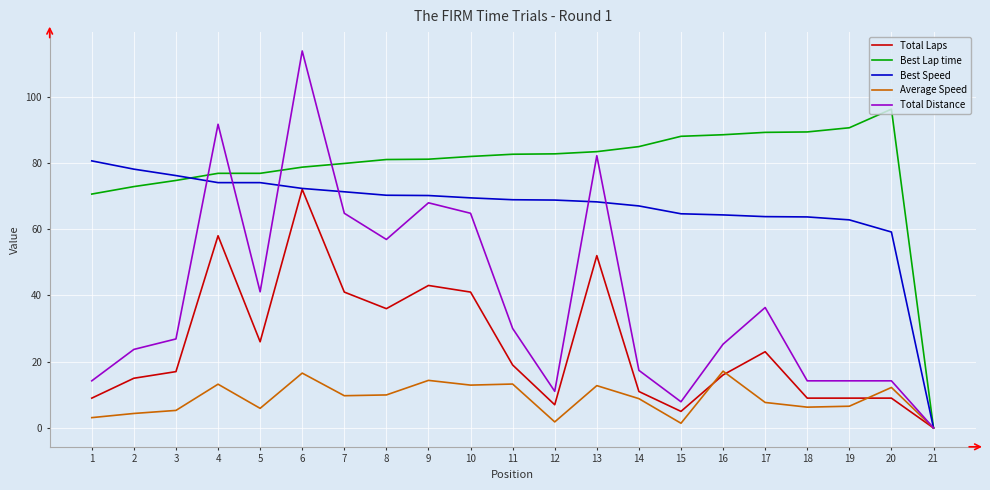

Where does the Total Distance series first go above 26?

3